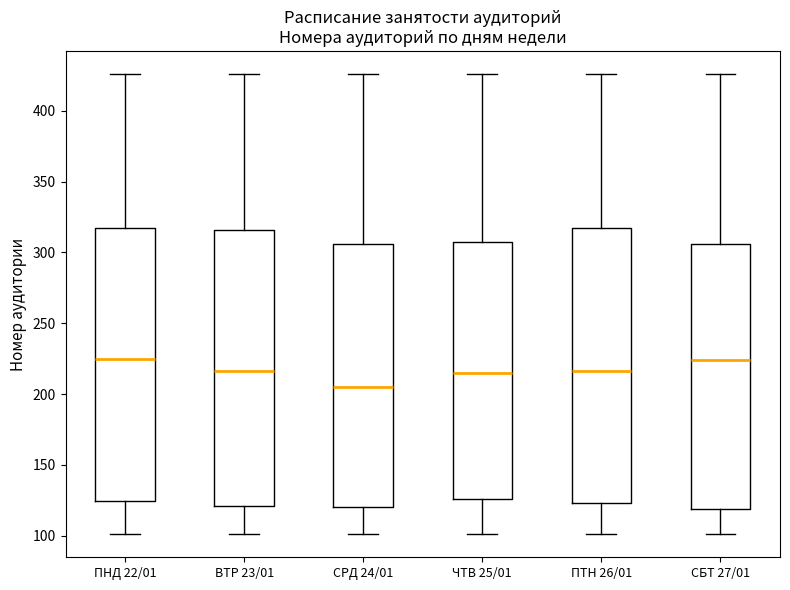

Where is the lower edge of the box for ЧТВ 25/01 on the y-axis? The values are not printed on the chart, so give them approximately, as read against the axis.

125